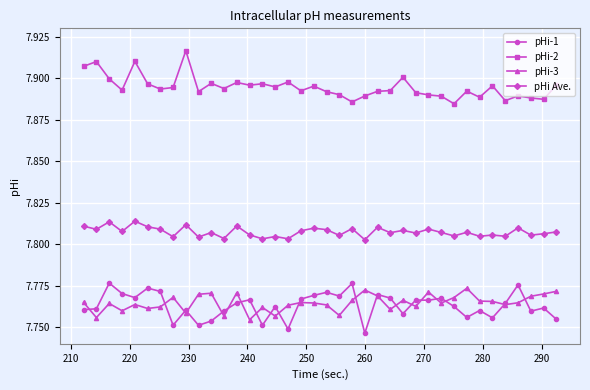

True or false: pHi-1 and pHi-2 cross at least once.

False